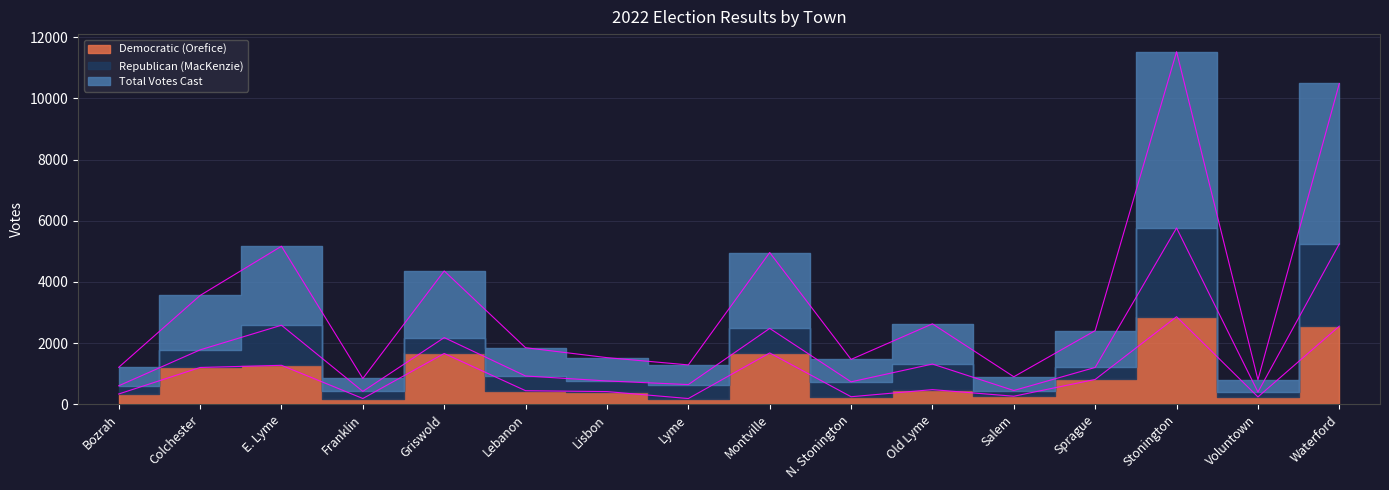

At which category is the sum across all series the highest?

Stonington